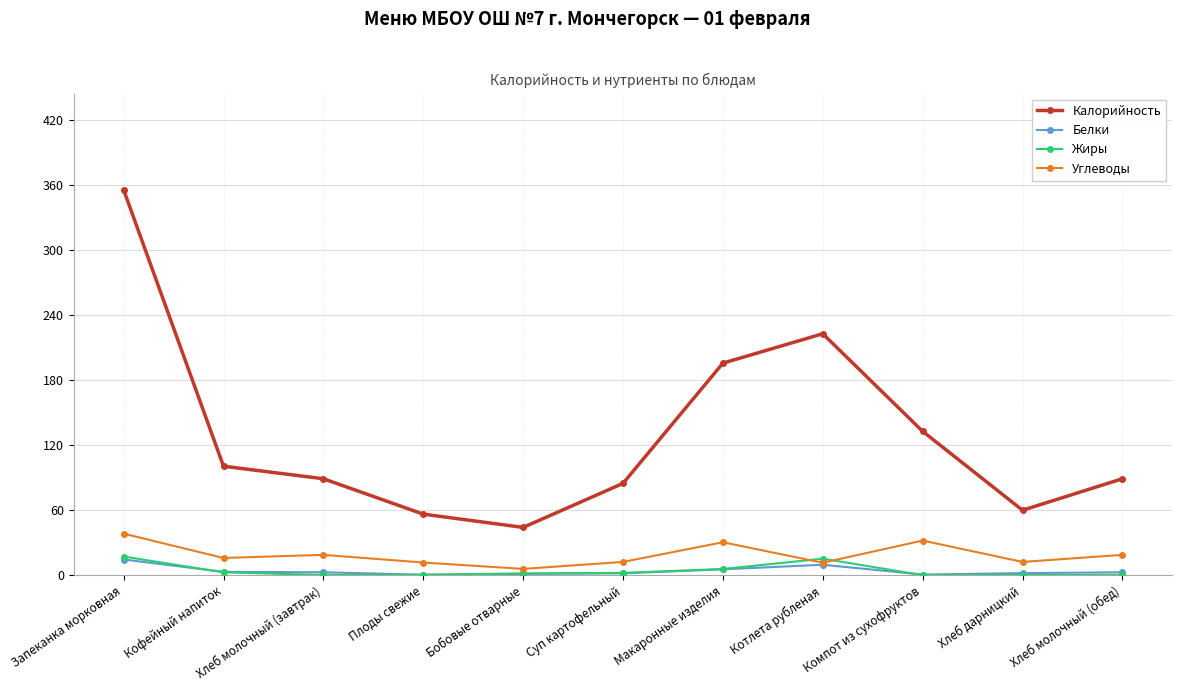

Which label corresponds to the largest value in the chart?

Запеканка морковная